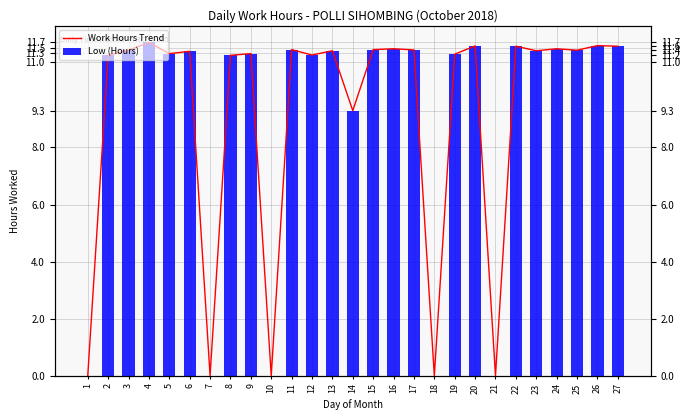

What is the total value across all series at 3?

22.8